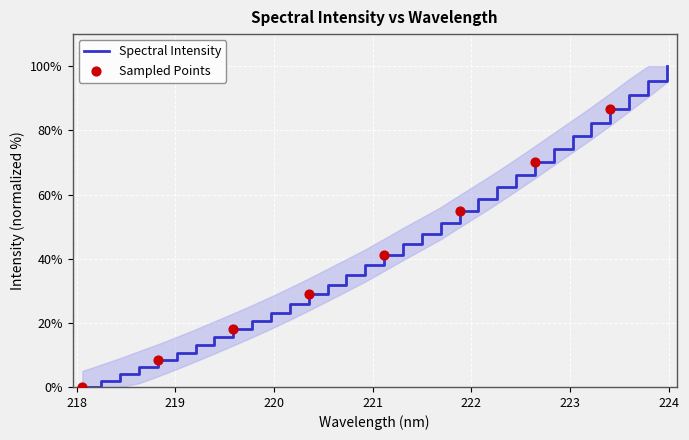

What is the difference between the maximum and minimum values?

100.0